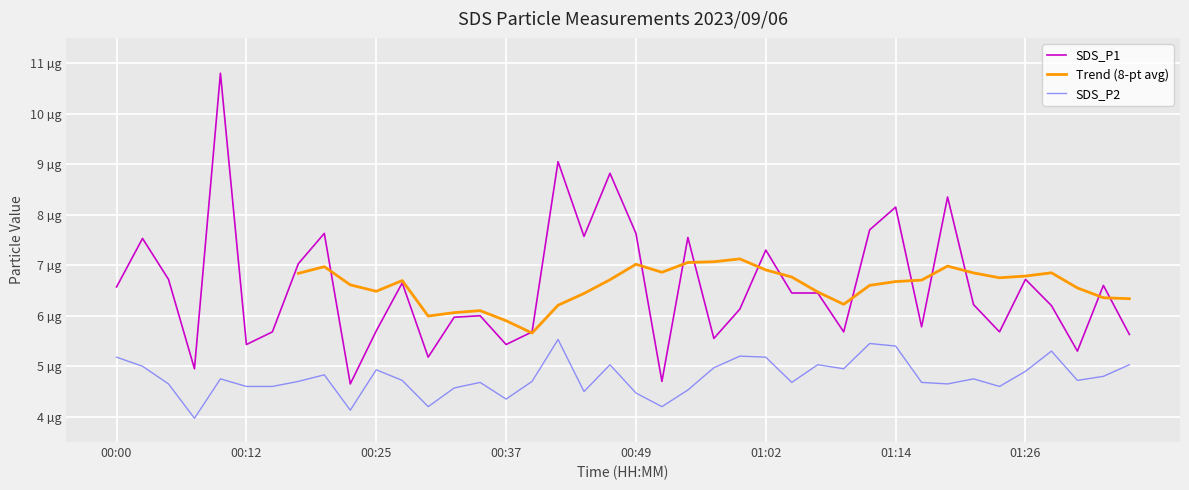

List the series in order of their overall mean, highest first.

SDS_P1, SDS_P2